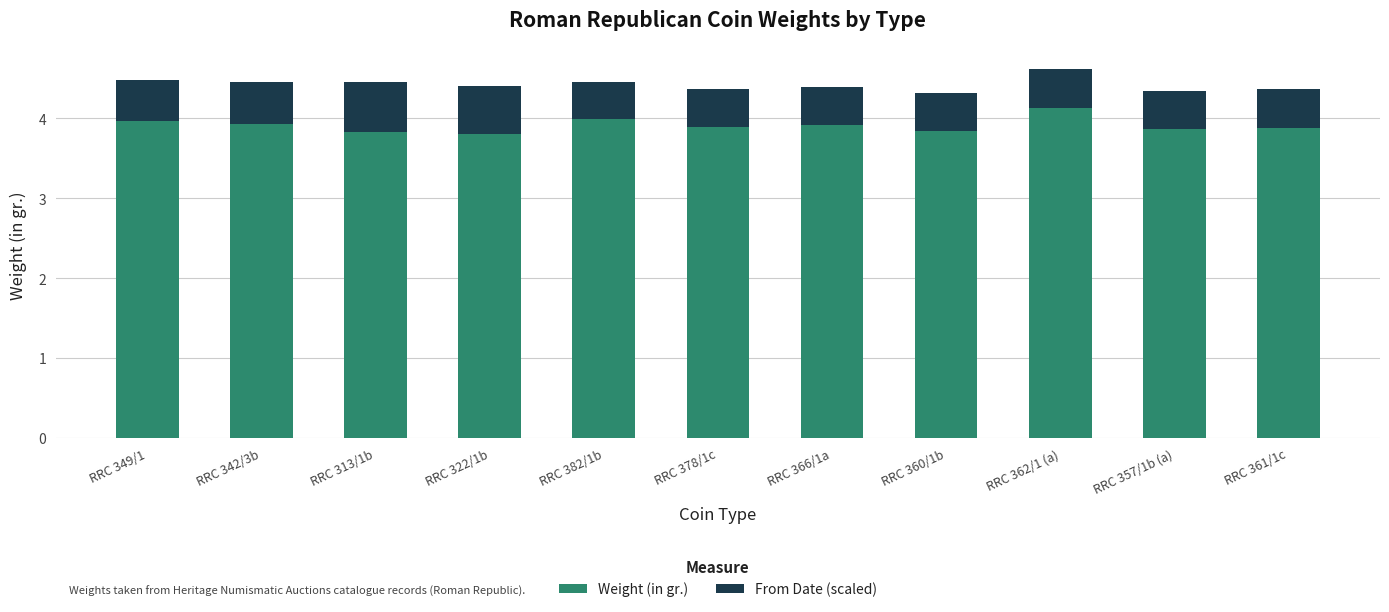

What is the average value of the Weight (in gr.) series?

3.9